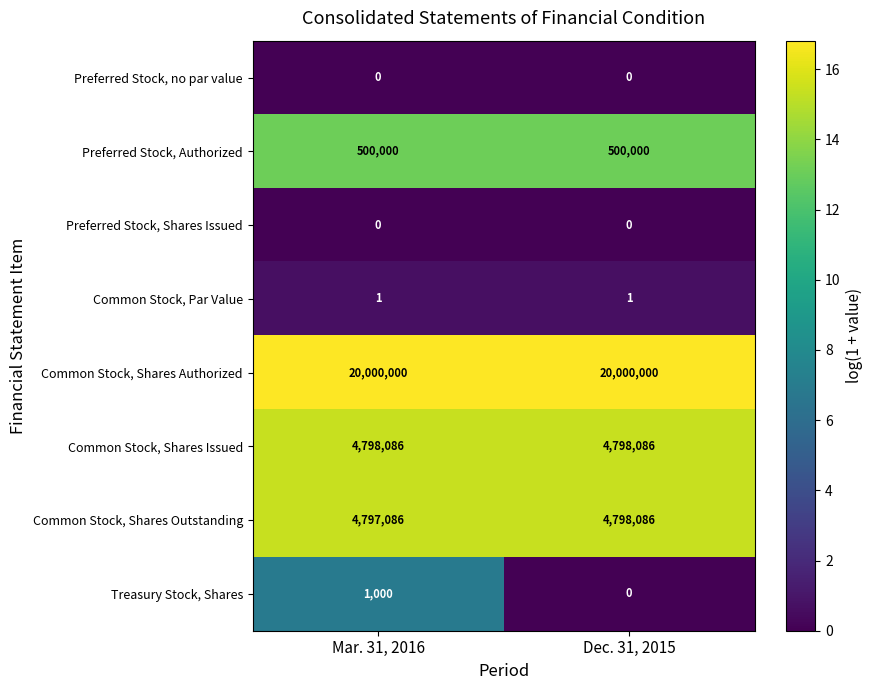

What is the sum of the Common Stock, Shares Outstanding values at Mar. 31, 2016 and Dec. 31, 2015?

9595172